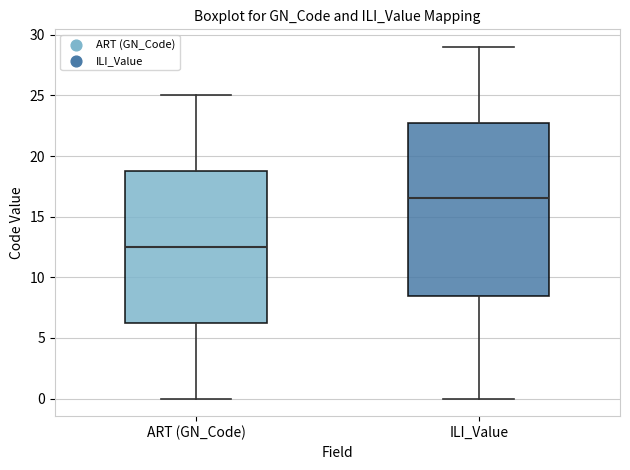

Where is the upper edge of the box for ILI_Value on the y-axis? The values are not printed on the chart, so give them approximately, as read against the axis.

23.0